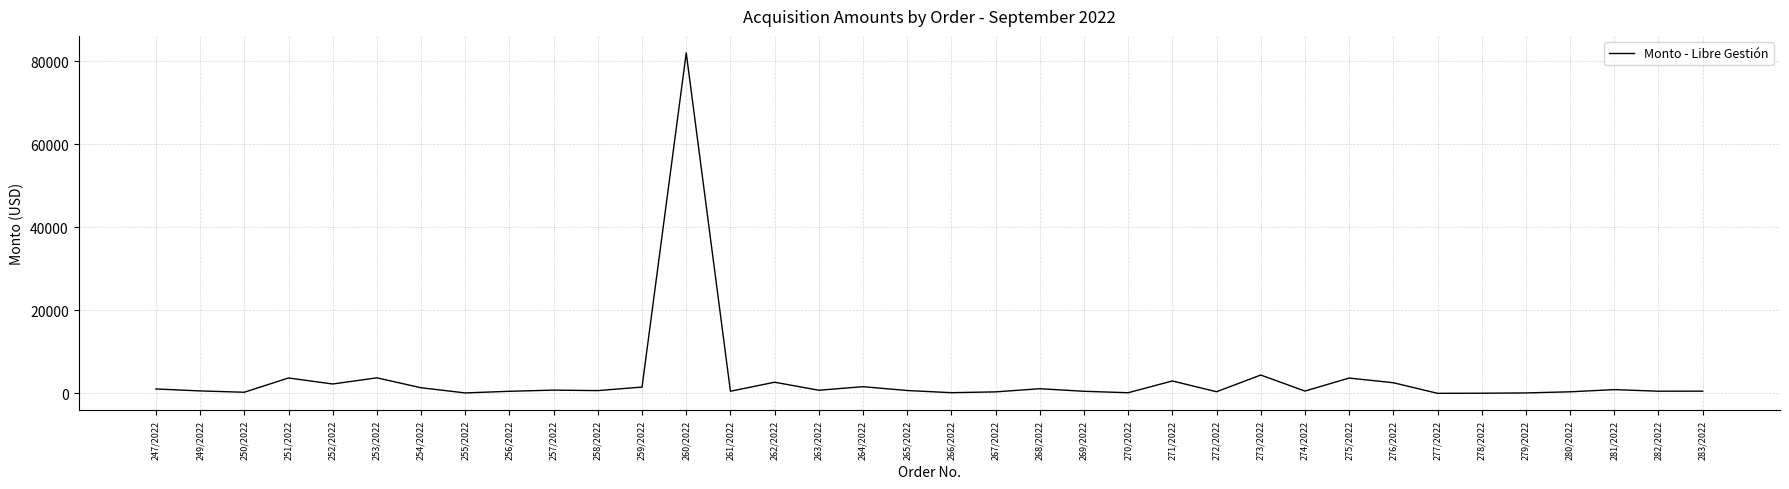

What is the minimum value shown in the chart?

24.8